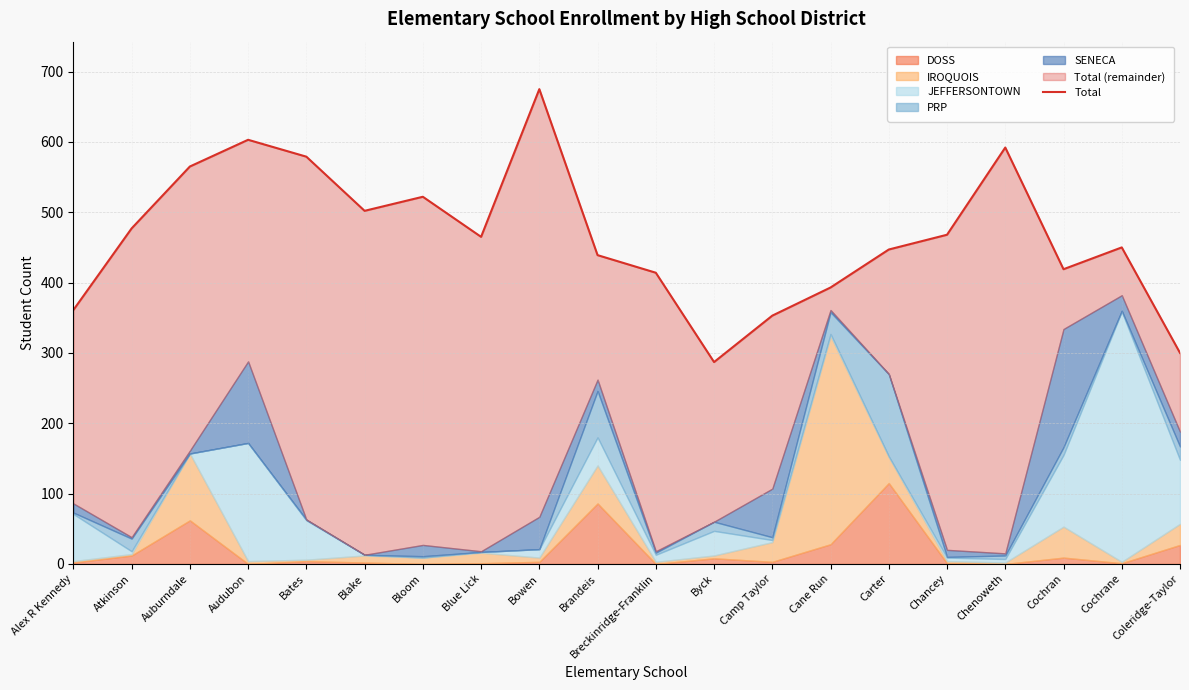

At which label does the data first exceed 465?

Atkinson